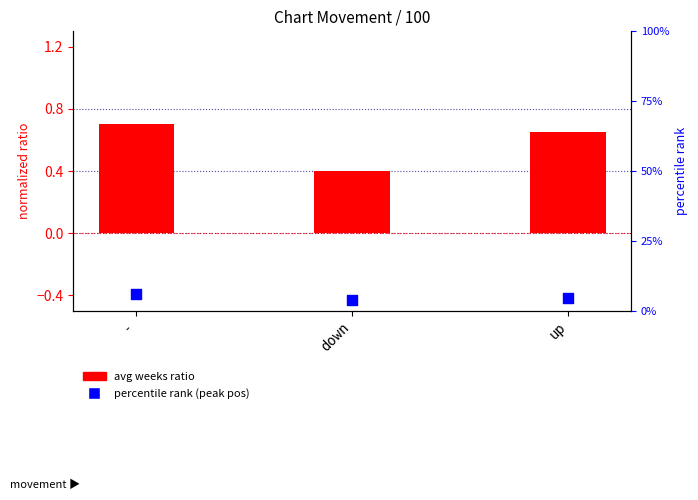

Which series has the largest Y range (max minus min)?

percentile rank (peak pos)